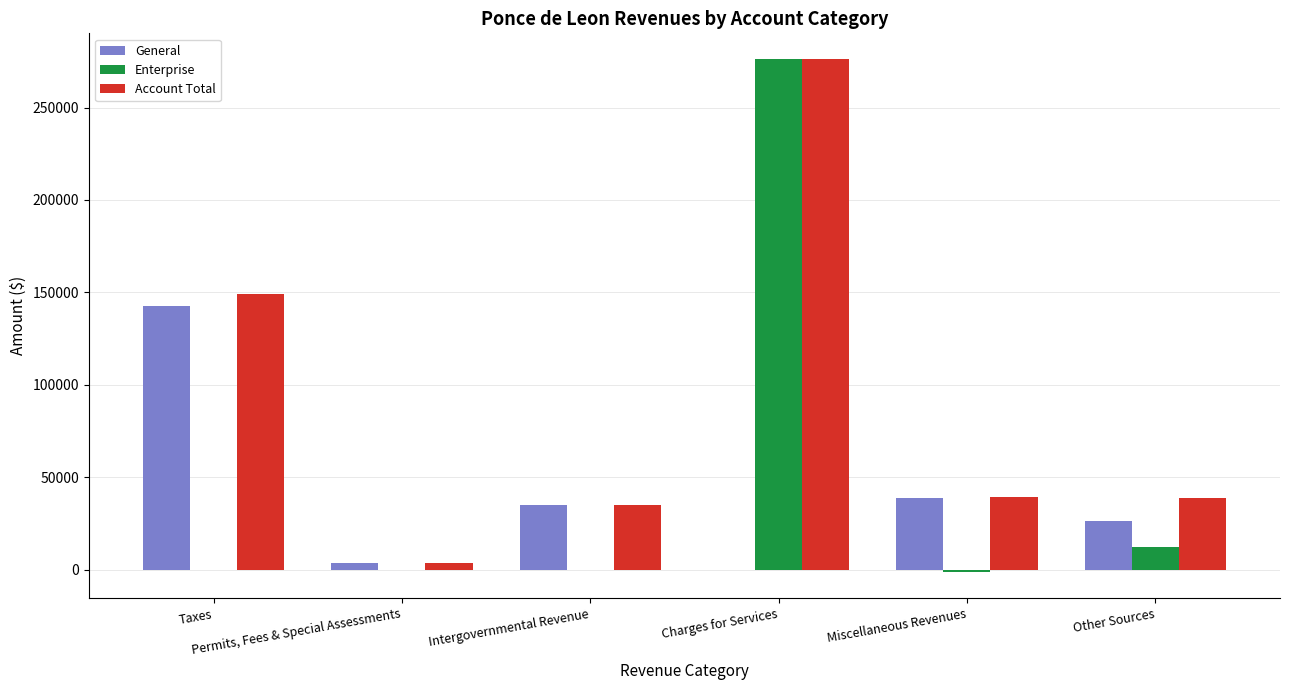

The value of Enterprise at Other Sources is 12236. True or false?

True